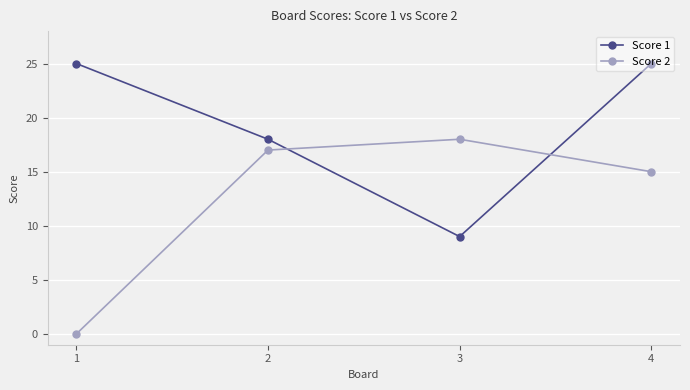

What is the difference between the Score 1 values at 2 and 3?

9